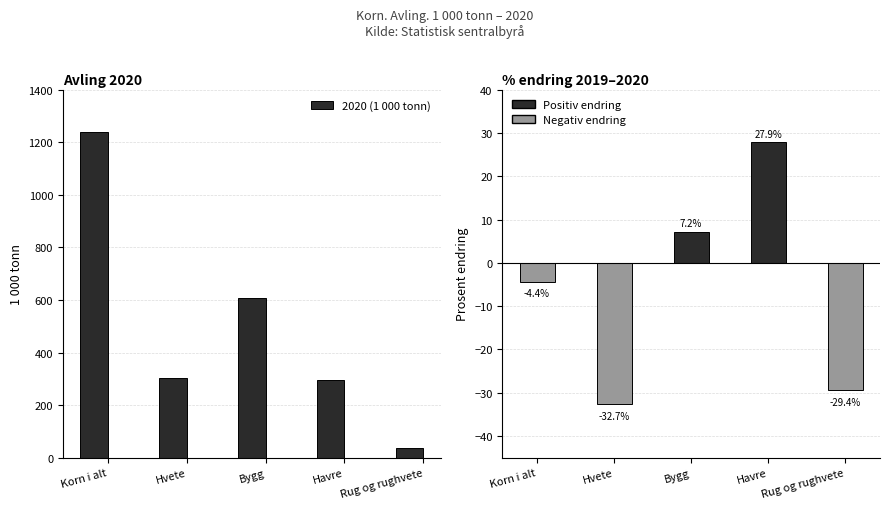

At how many categories does at least one series exceed 206?

4